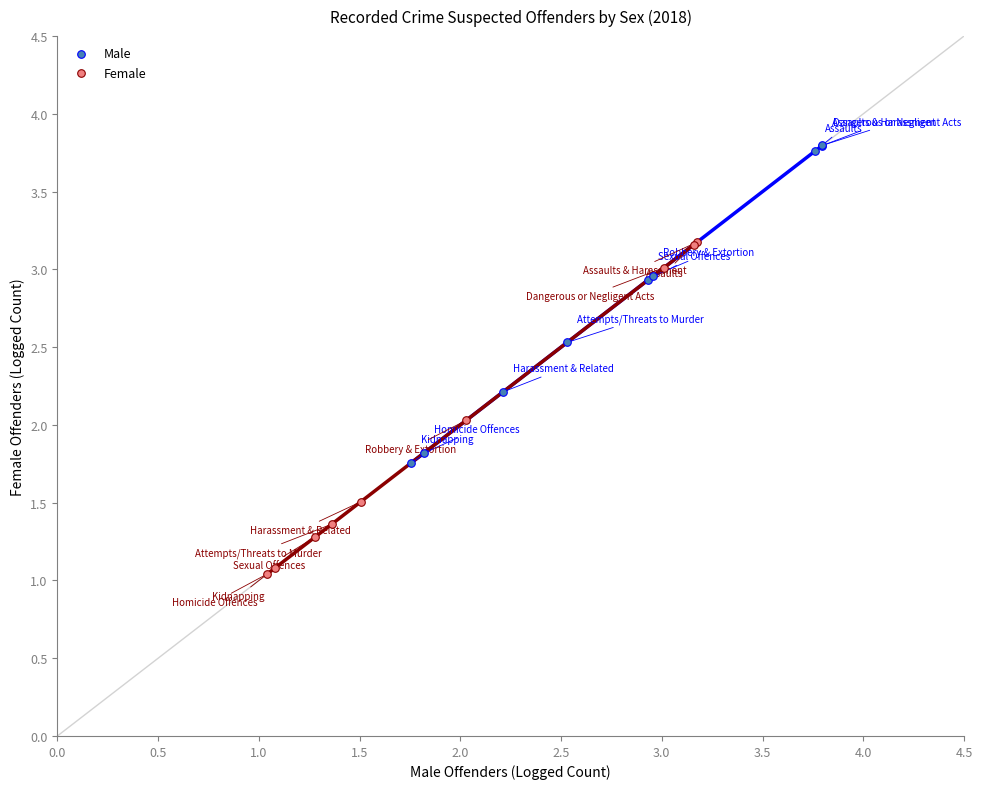

Which series reaches the maximum Y coordinate?

Male